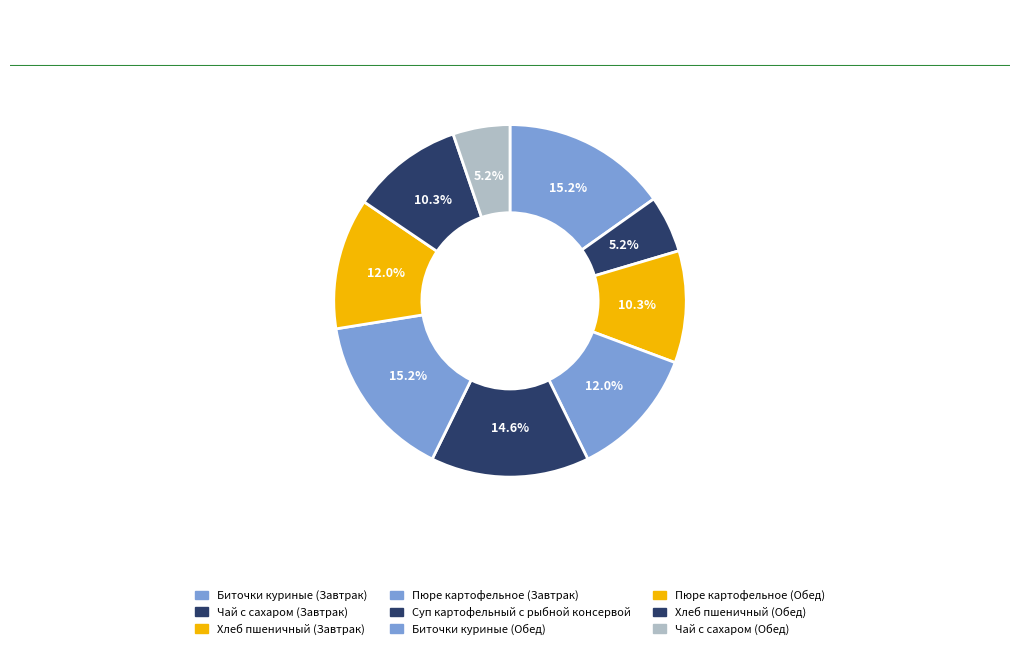

How many segments does this pie chart have?

9